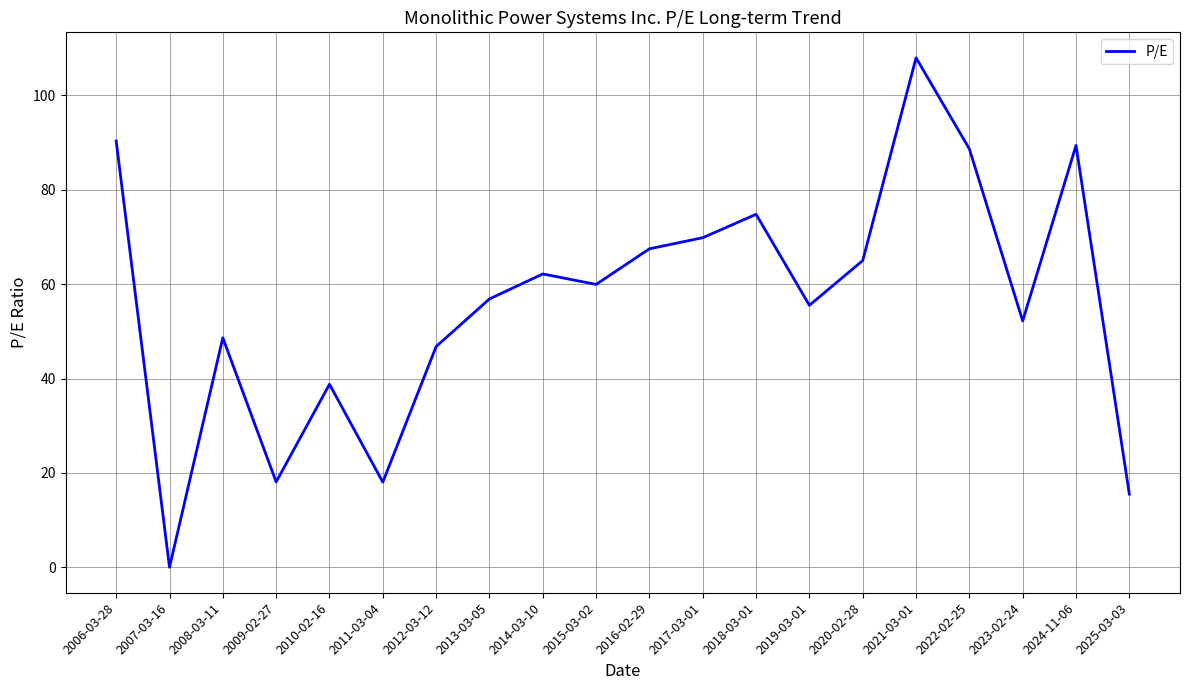

Which category has the highest value across all series?

2021-03-01